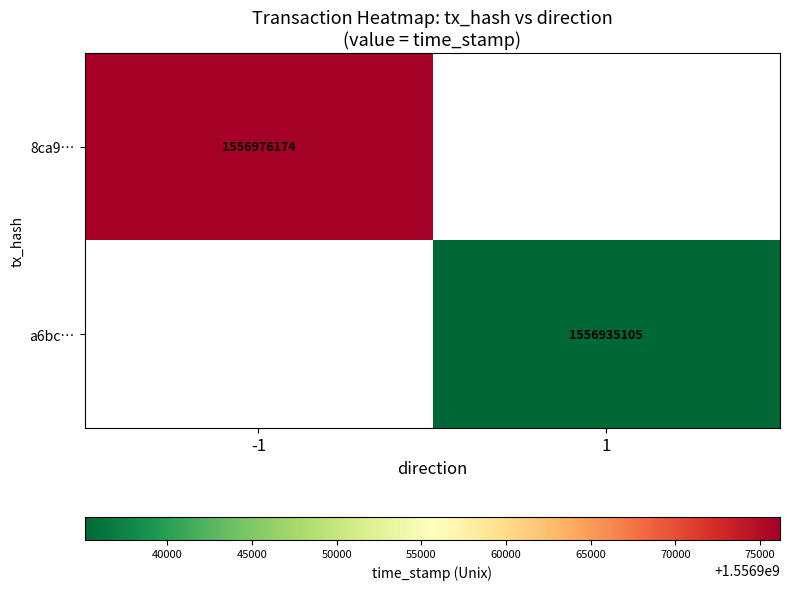

Is it true that a6bc… equals 329336016 at 1?

False